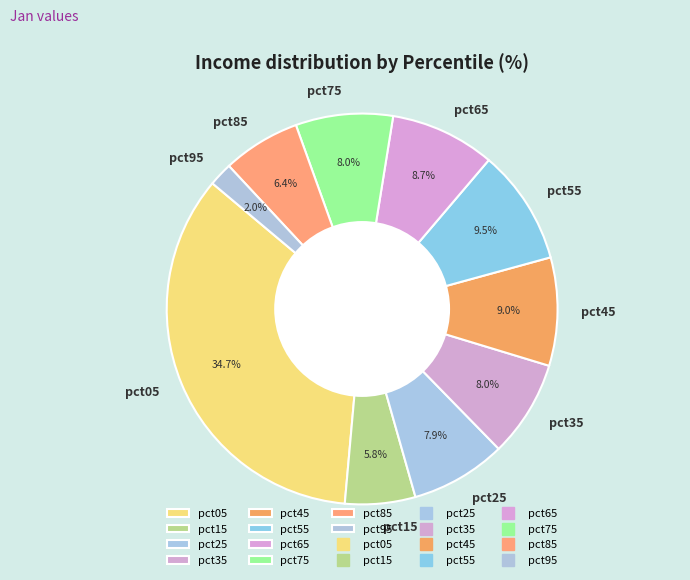

Is there any slice that represents more than half of the pie?

No